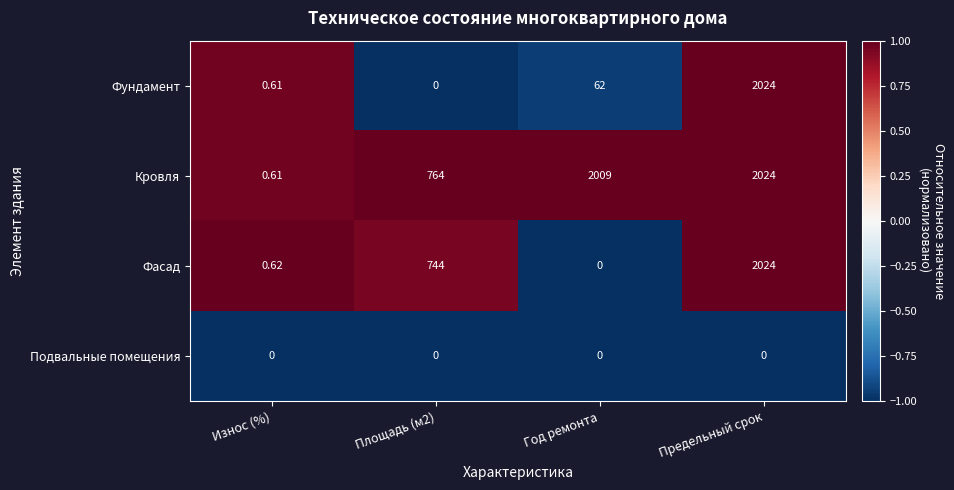

At which category is the sum across all series the highest?

Предельный срок